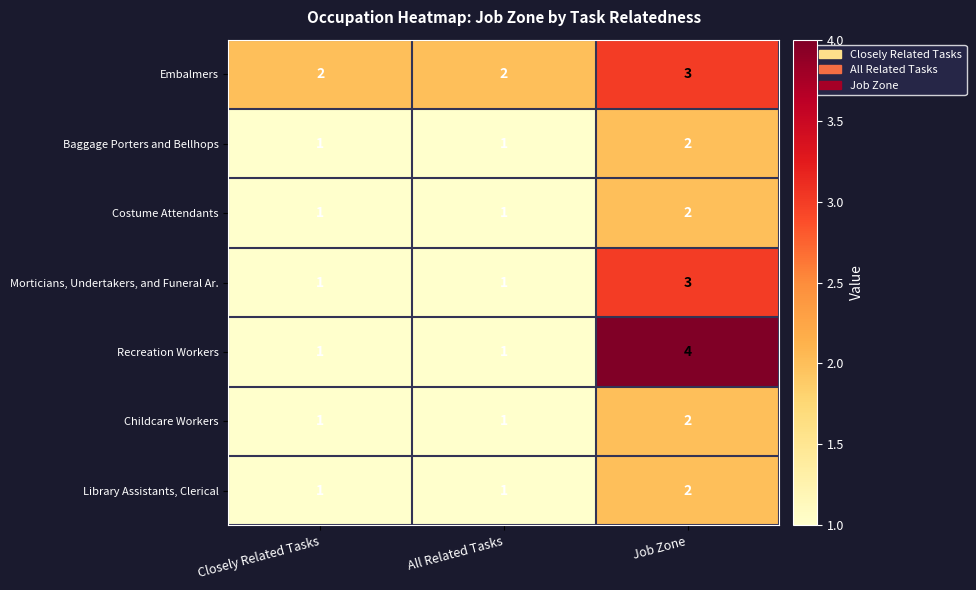

What is the sum of all Library Assistants, Clerical values?

4